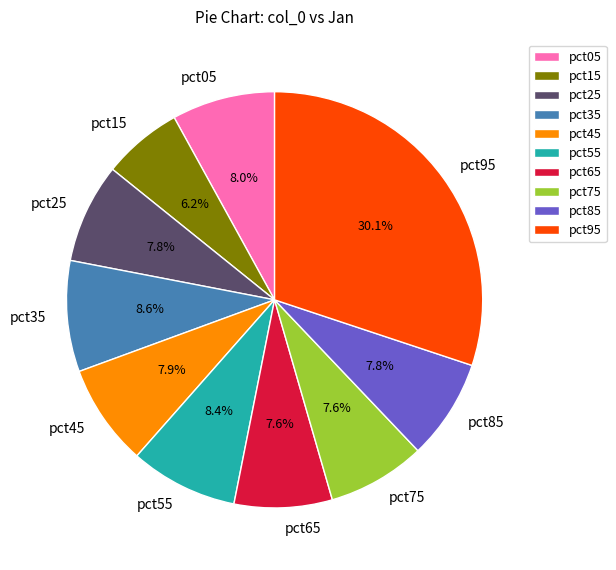

How many slices are in this pie chart?

10